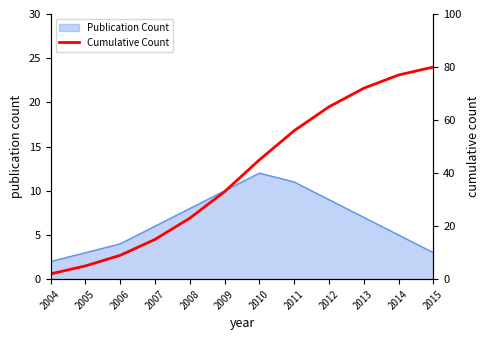

Does the chart have visible grid lines?

No